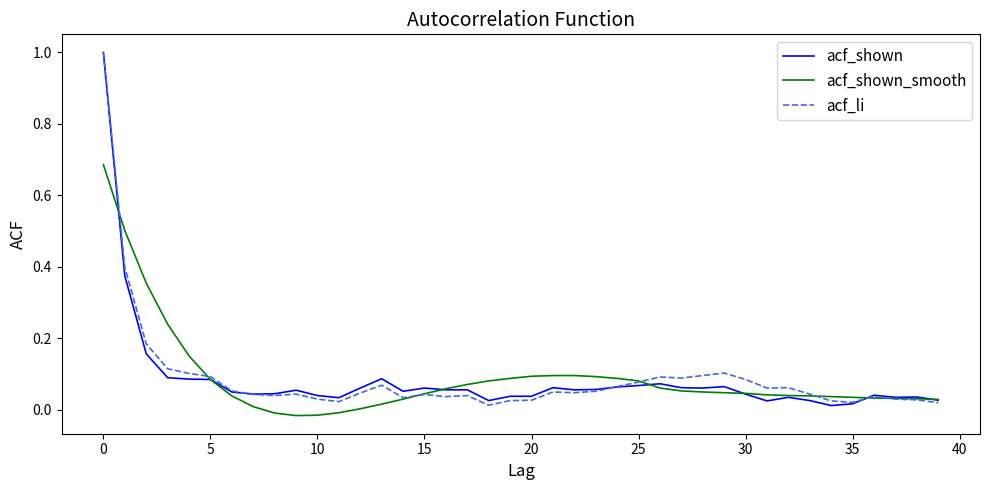

Is this an area chart (filled region under the line)?

No